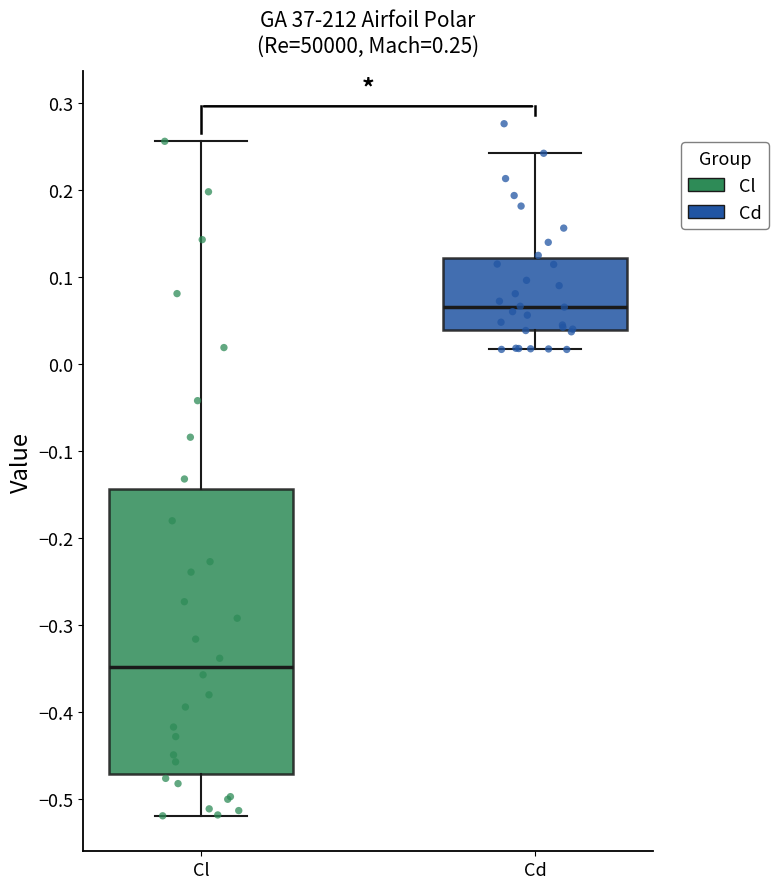

Comparing the boxes themselves (not the whiskers), which one is the tallest?

Cl